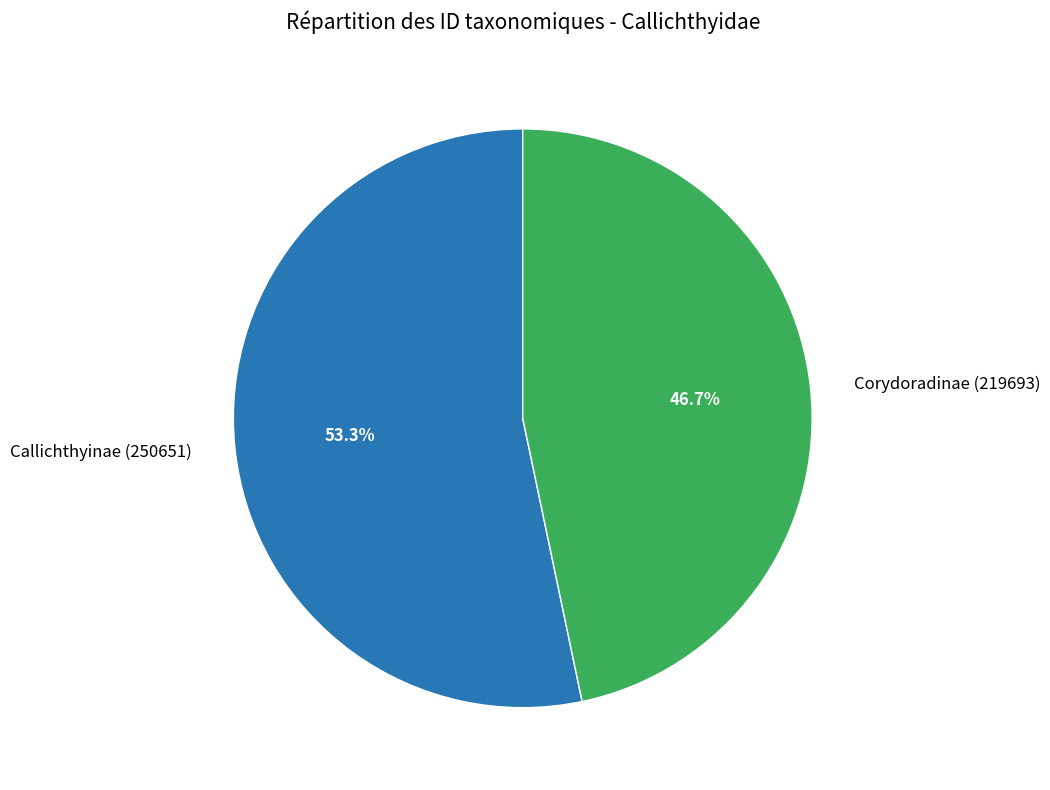

Which slice is the largest?

Callichthyinae (250651)